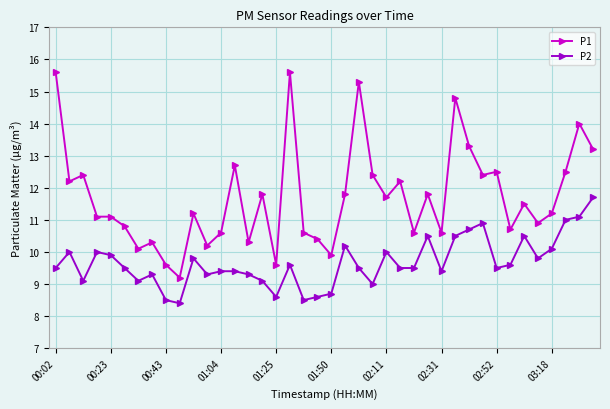

True or false: P2 has more than 0 points higher than both neighbors.

True